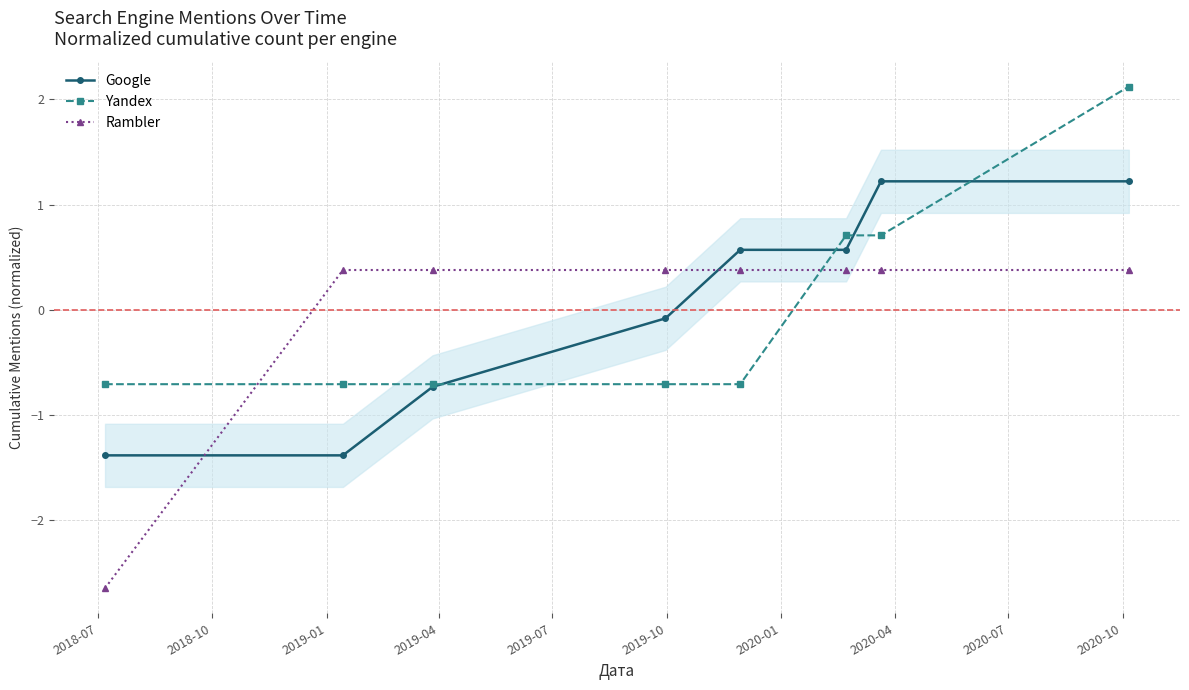

What is the difference between the second highest and minimum values in the Rambler series?

3.0